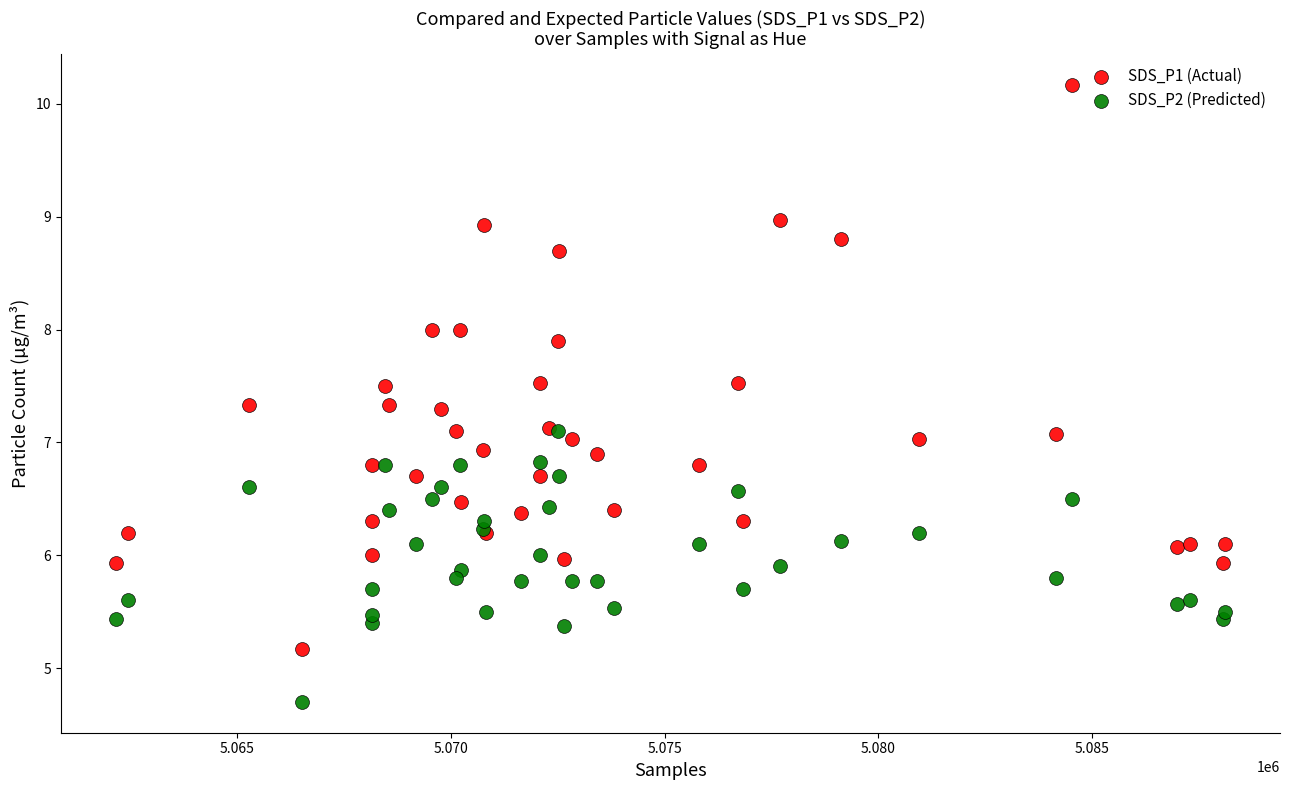

In the SDS_P2 (Predicted) series, what Y value is closest to 5?

4.7